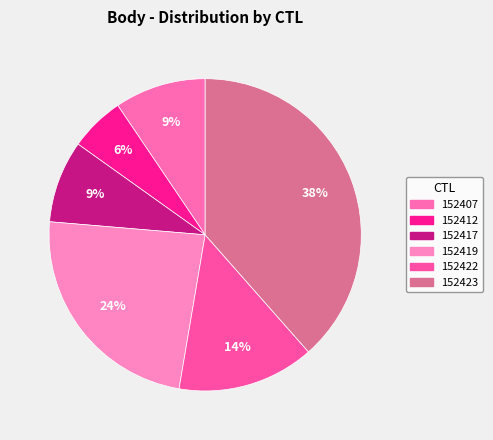

How many segments does this pie chart have?

6